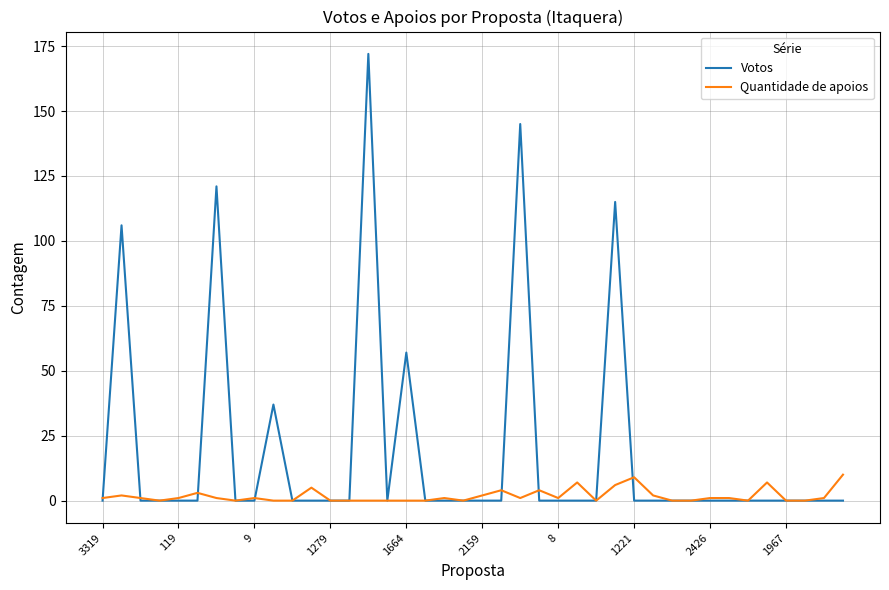

What is the maximum value shown in the chart?

172